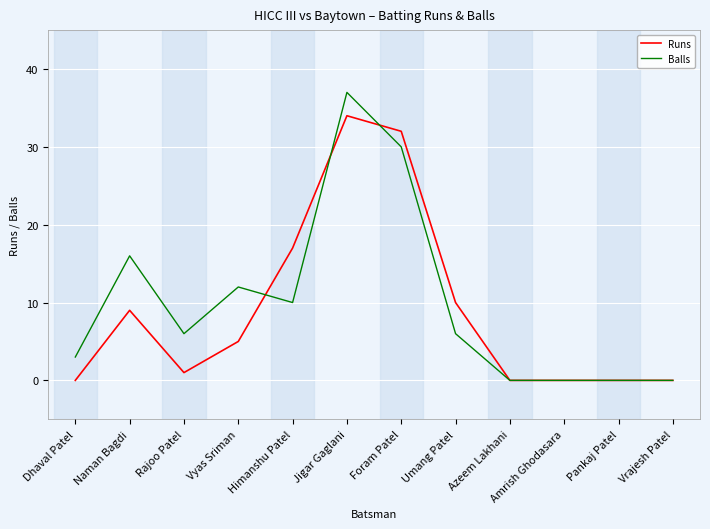

List the series in order of their peak value, lowest first.

Runs, Balls